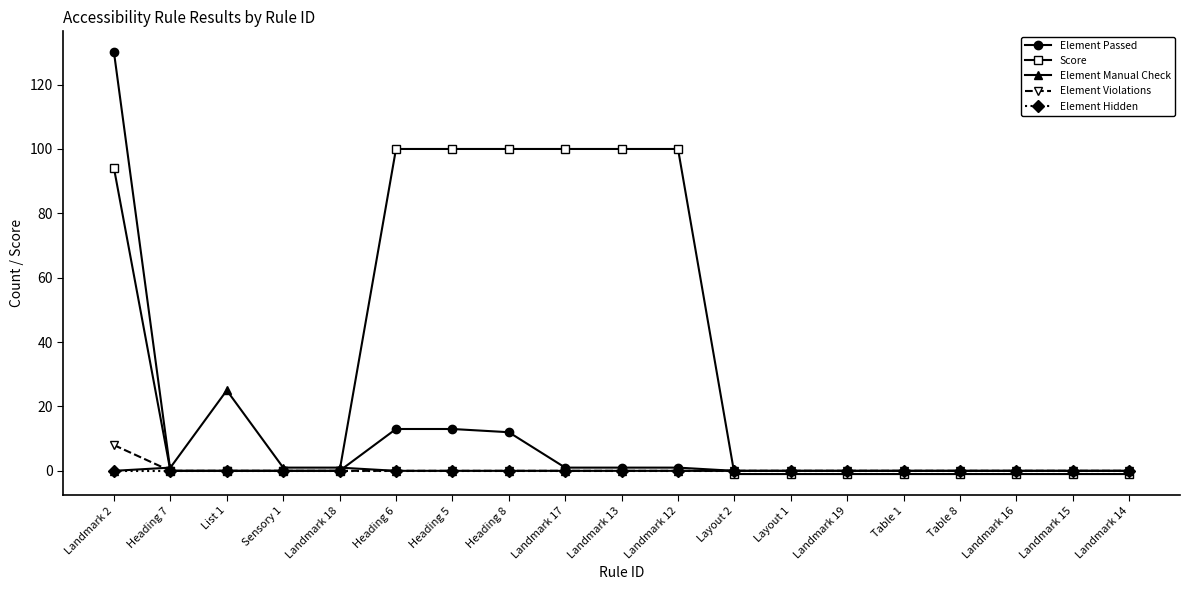

Which series has the widest spread of values?

Element Passed